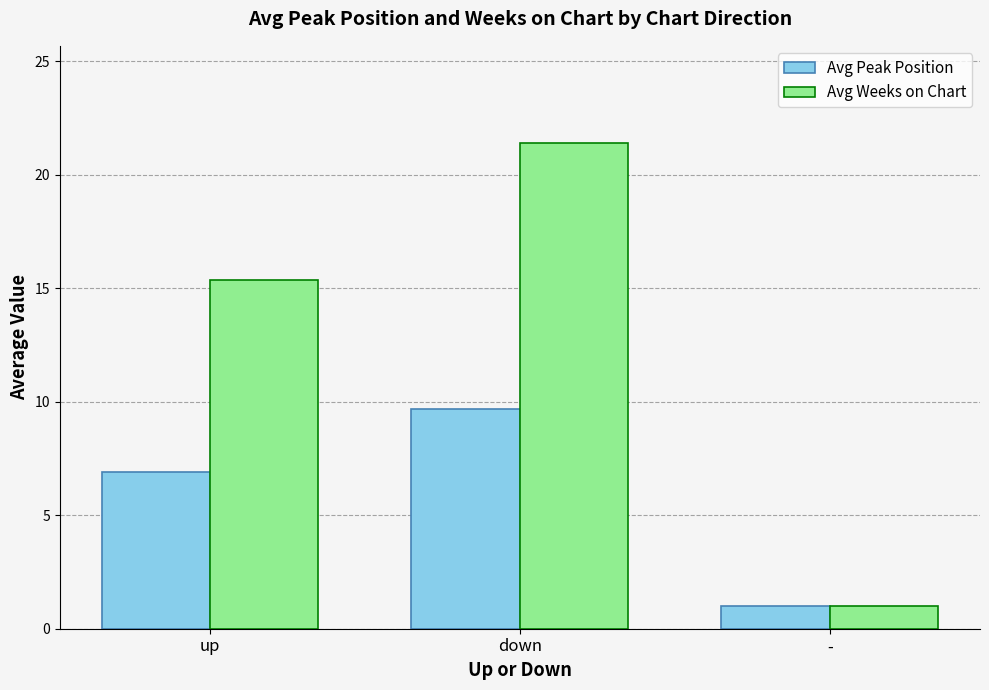

How many distinct data groups are displayed?

2